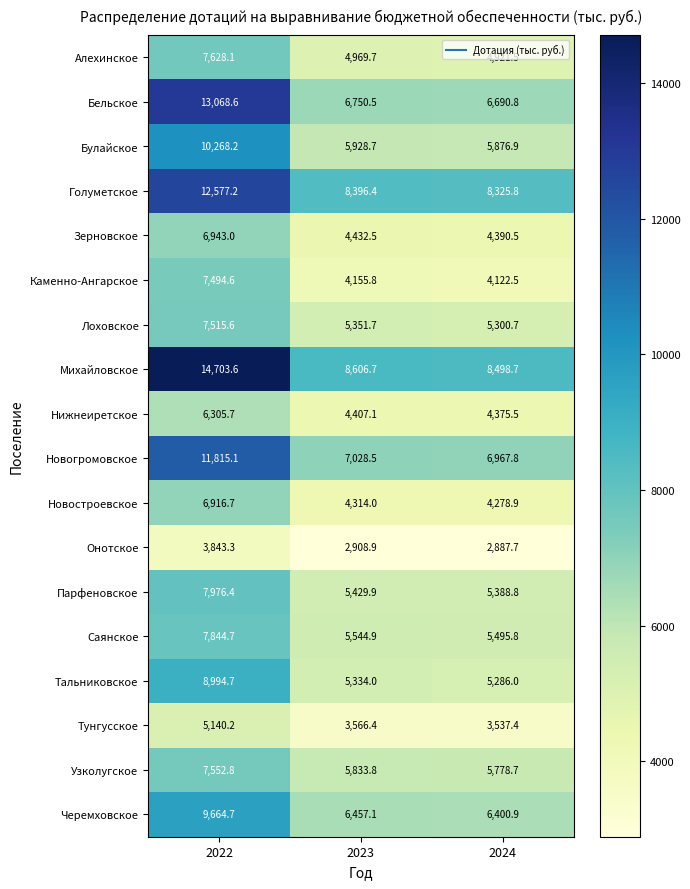

True or false: Черемховское has a value of 6400.9 at 2024.

True